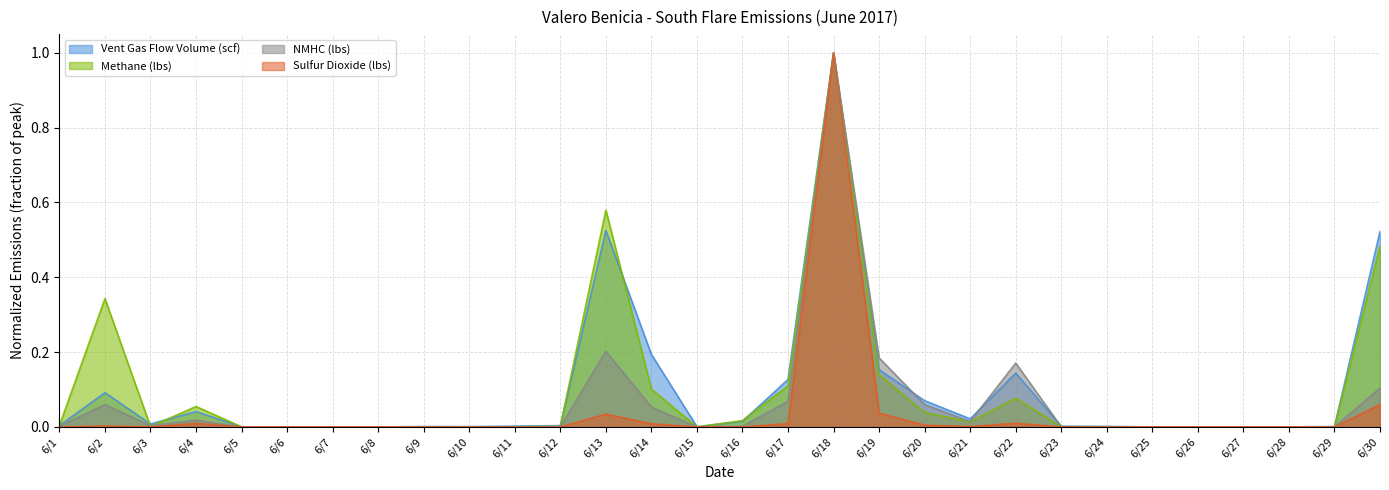

What is the difference between the maximum and minimum values in the Sulfur Dioxide (lbs) series?

1.0